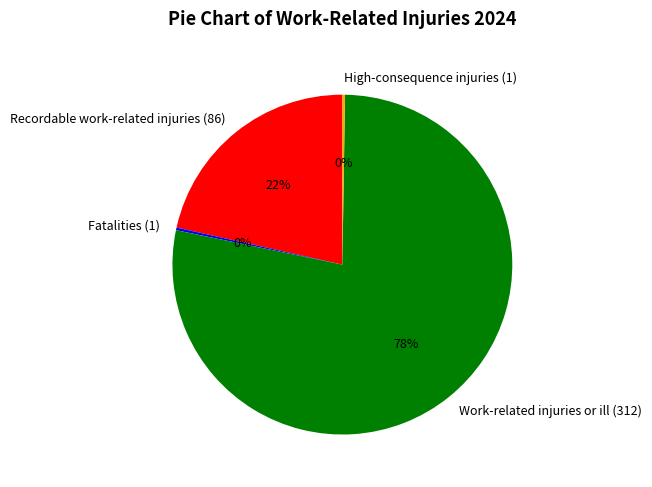

Combined, do Work-related injuries or ill (312) and Recordable work-related injuries (86) account for over 50%?

Yes